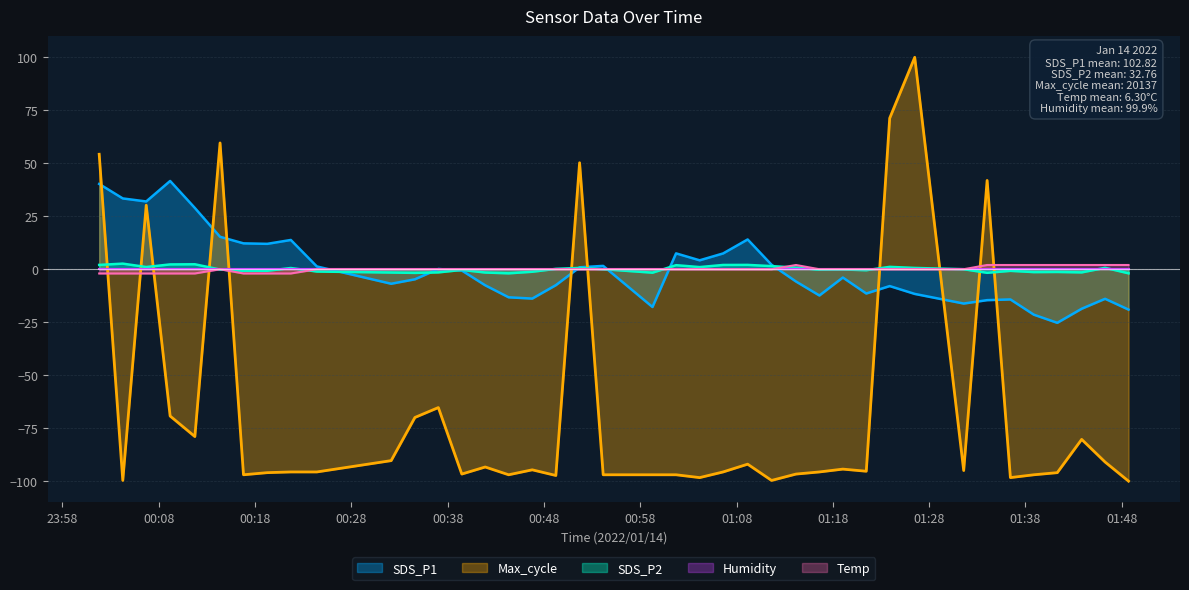

What is the greatest value displayed?

100.0